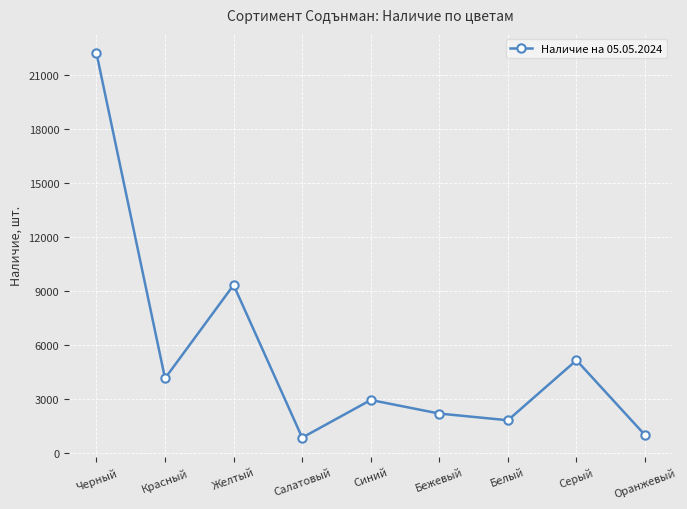

At which label is the value closest to 11535?

Желтый